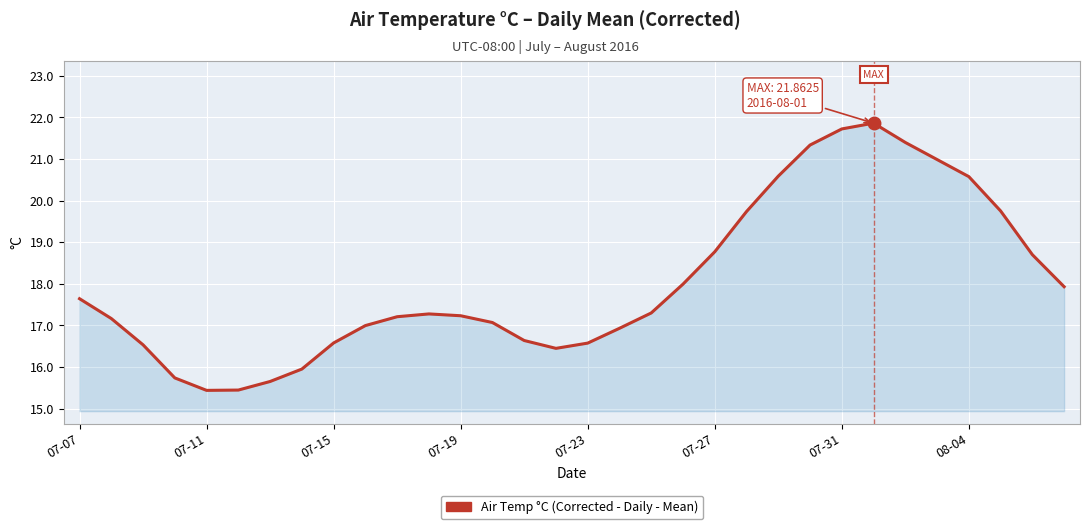

What is the smallest value displayed?

15.4